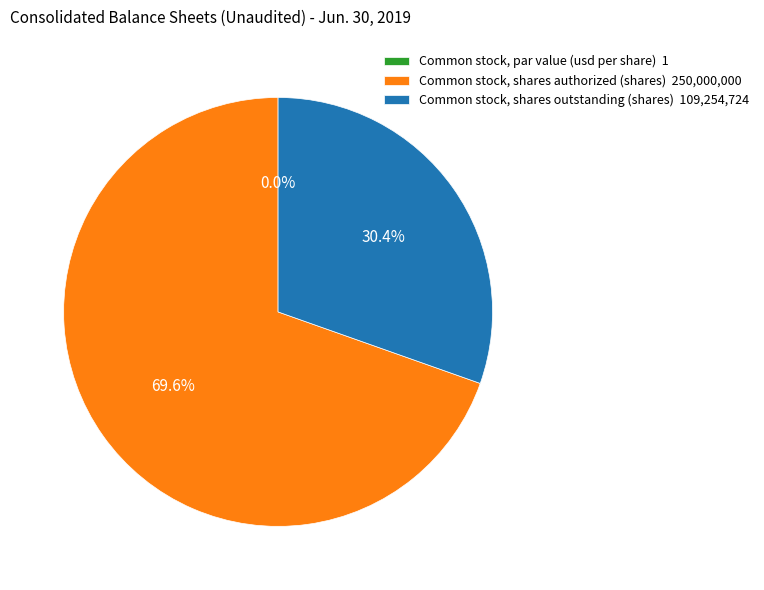

What percentage is the Common stock, shares outstanding (shares) slice, to the nearest percent?

30%